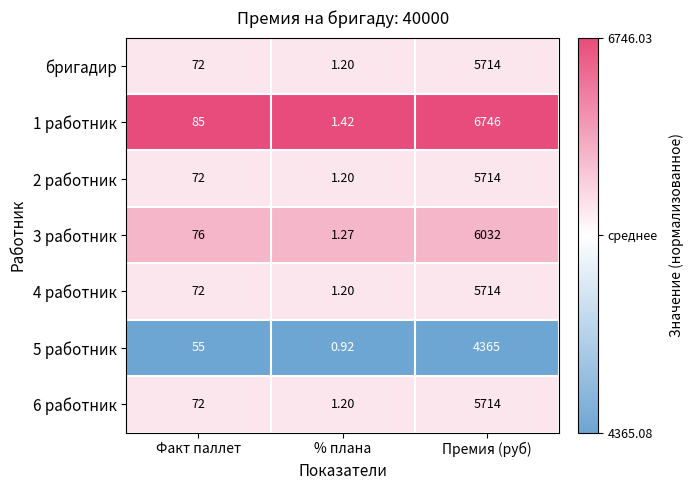

List the labels in order of 4 работник value, smallest first.

% плана, Факт паллет, Премия (руб)